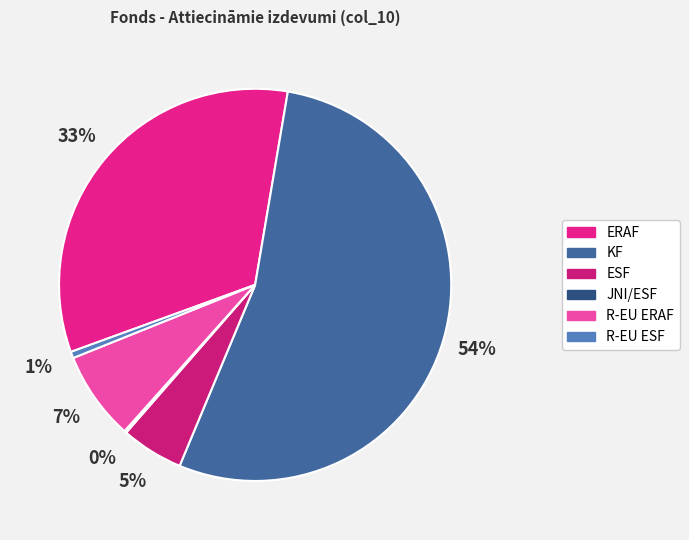

How many segments does this pie chart have?

6